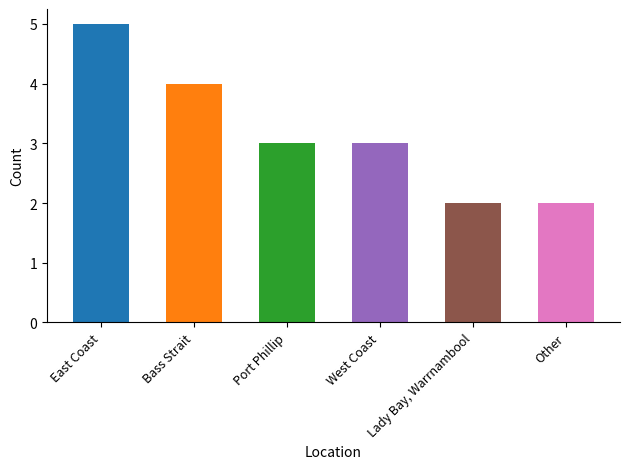

Does the chart contain any negative values?

No